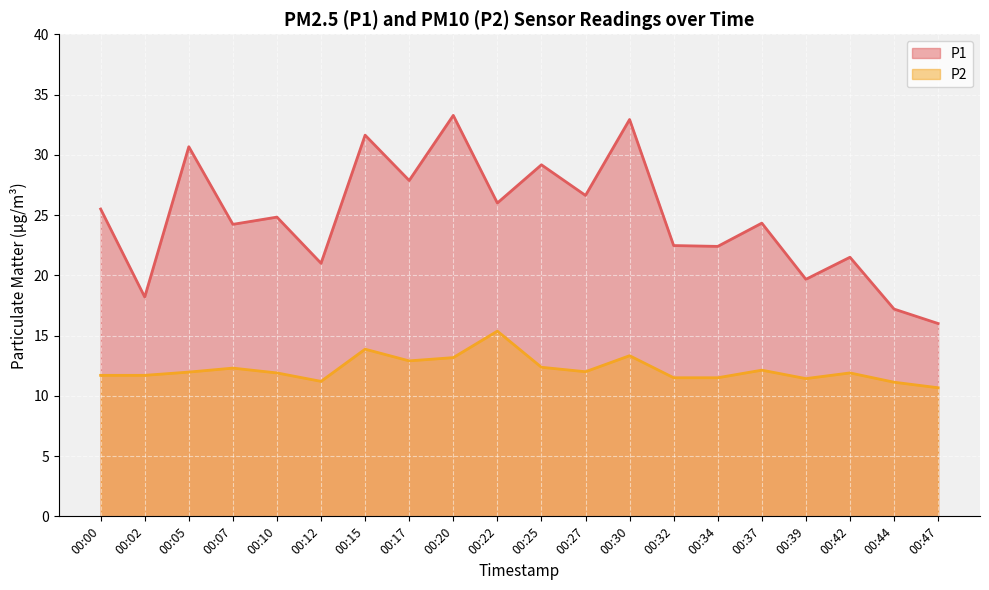

True or false: P1 has a value of 33.3 at 00:37.

False